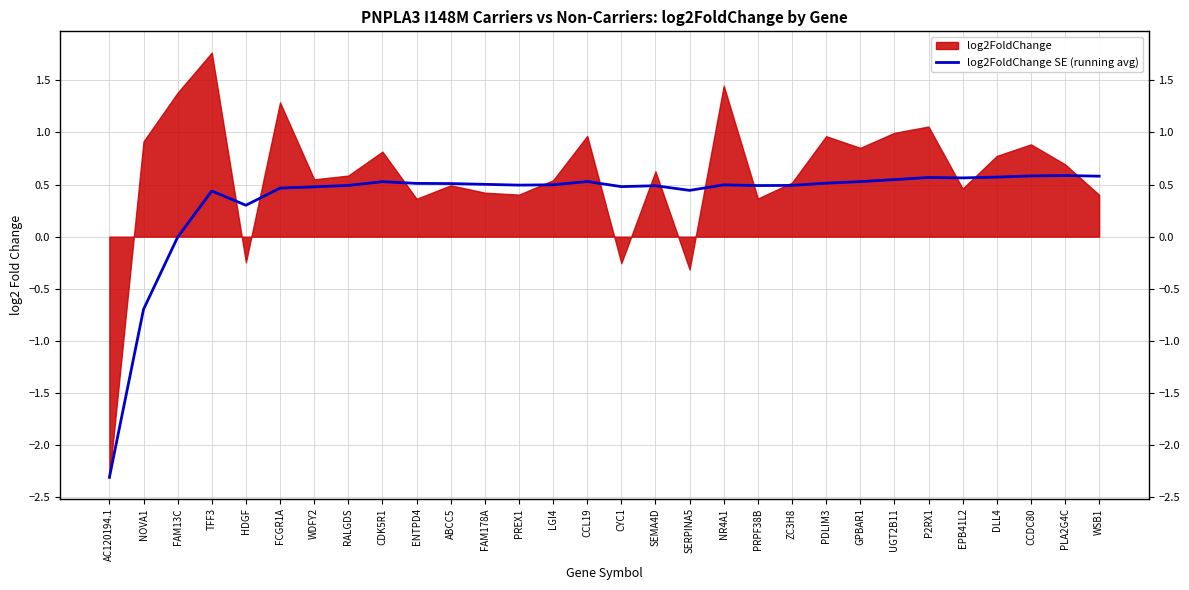

True or false: the data shows -2.3 at AC120194.1.

True